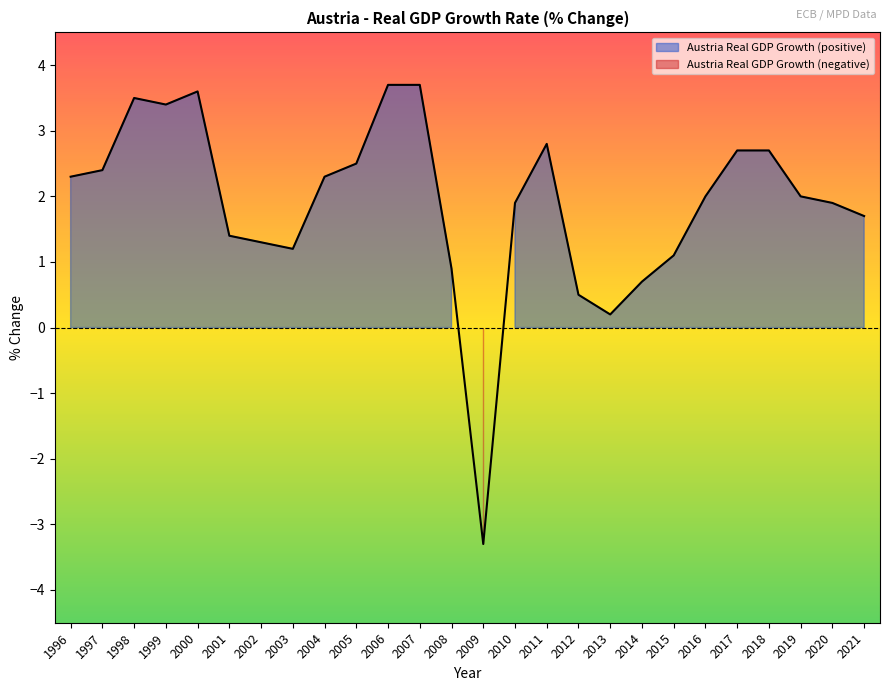

Where is the first local minimum?

1999